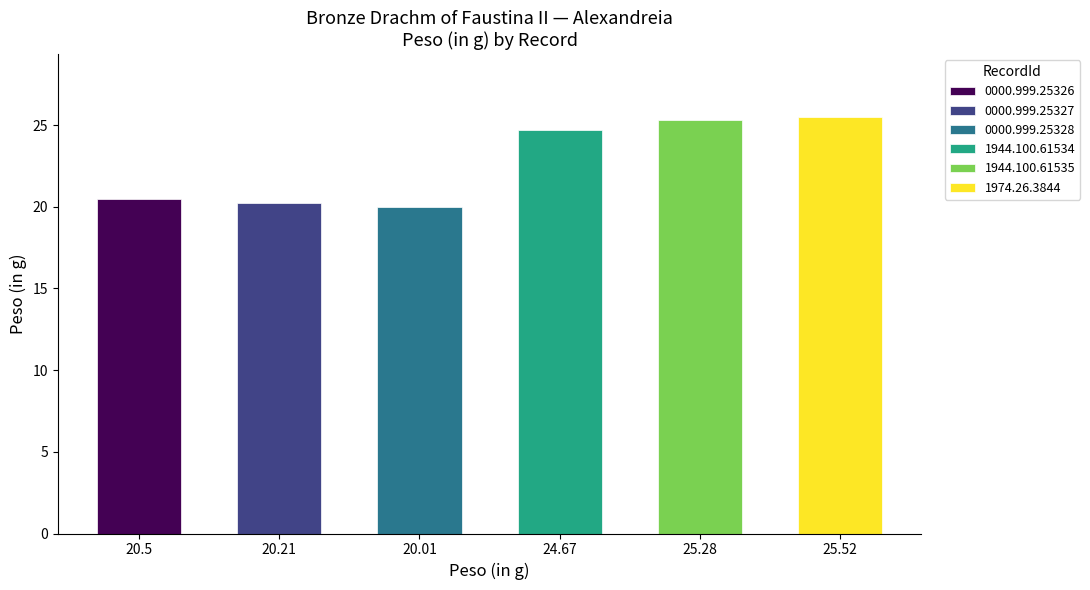

Read the value at 0000.999.25328.

20.0